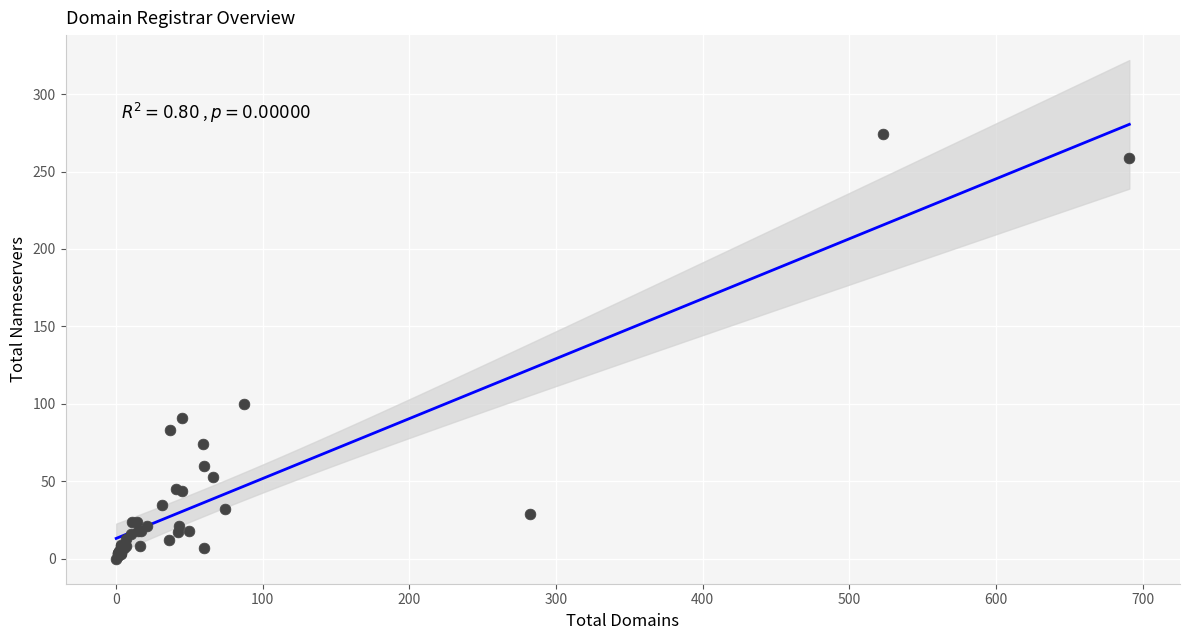

What Y value in the scatter plot is closest to 137?

100